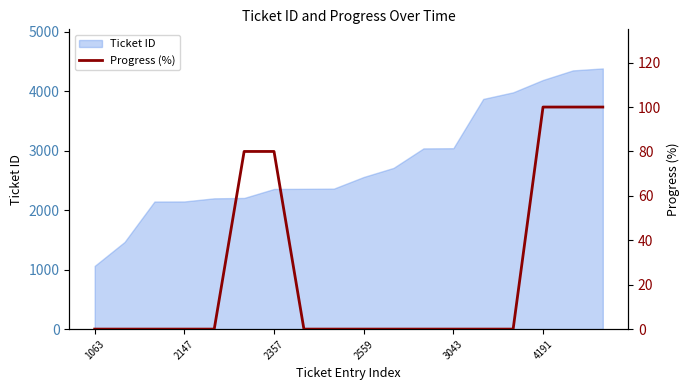

True or false: Ticket ID has a value of 5058 at 3043.

False